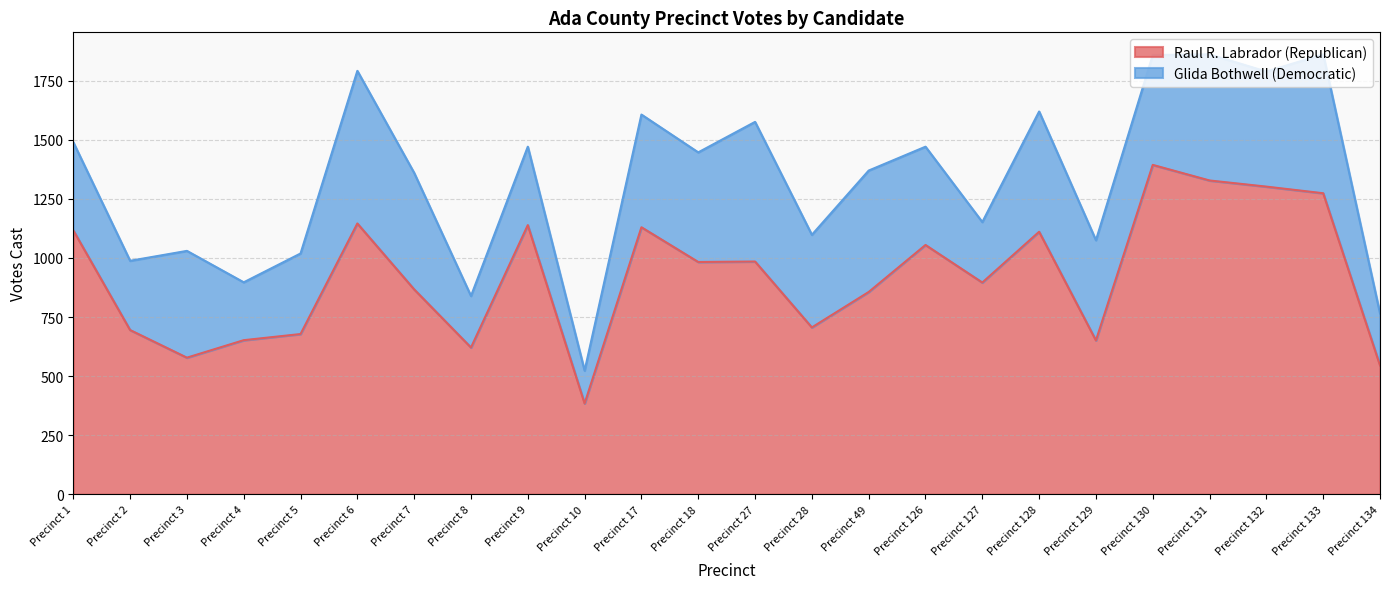

The value at Precinct 18 is 983. True or false?

True